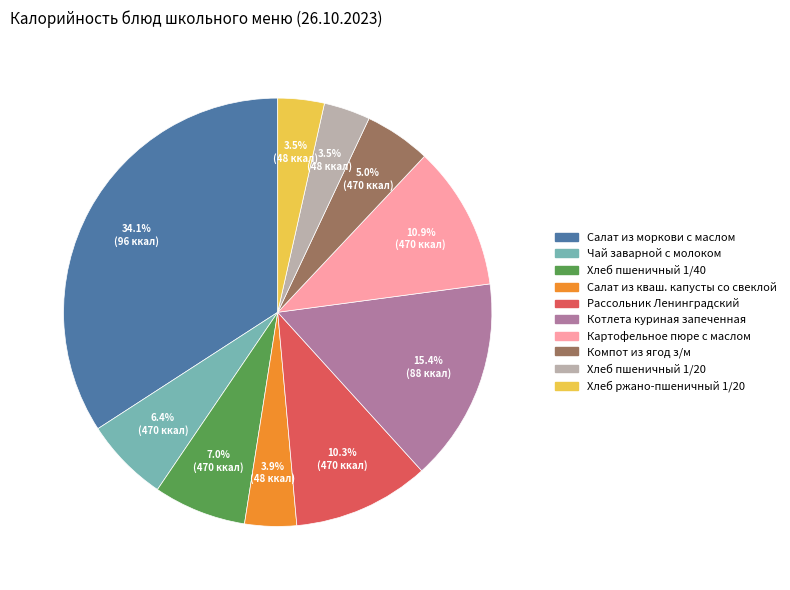

Count the number of slices in the pie.

10